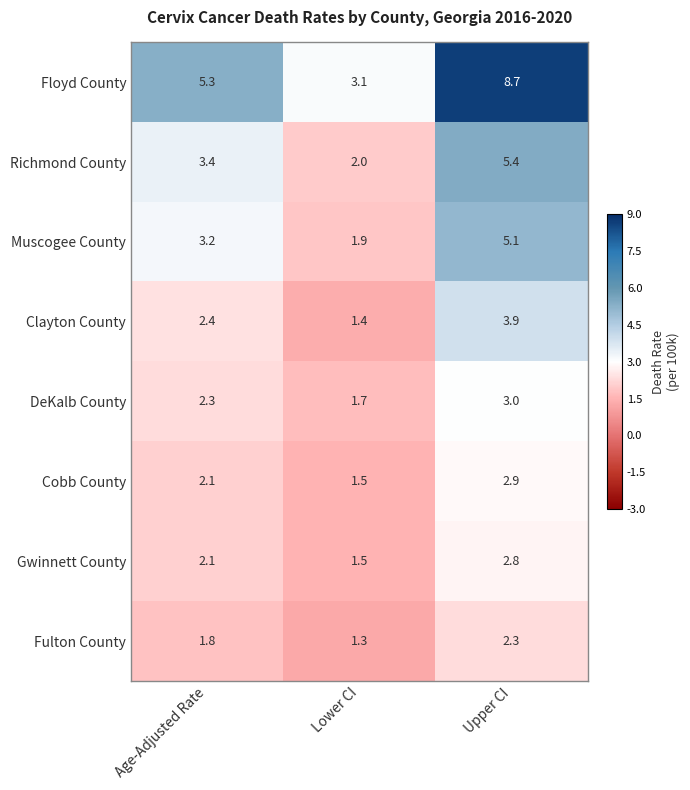

Where does the Richmond County series first go above 3?

Age-Adjusted Rate